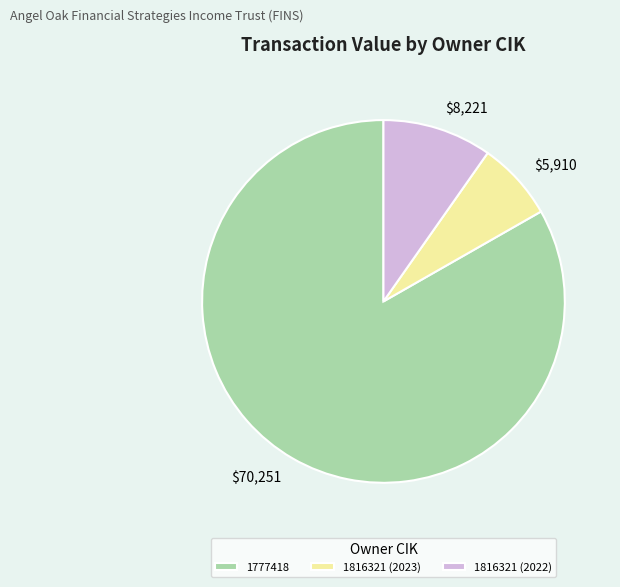

Which has a higher value, 1816321 (2023) or 1777418?

1777418